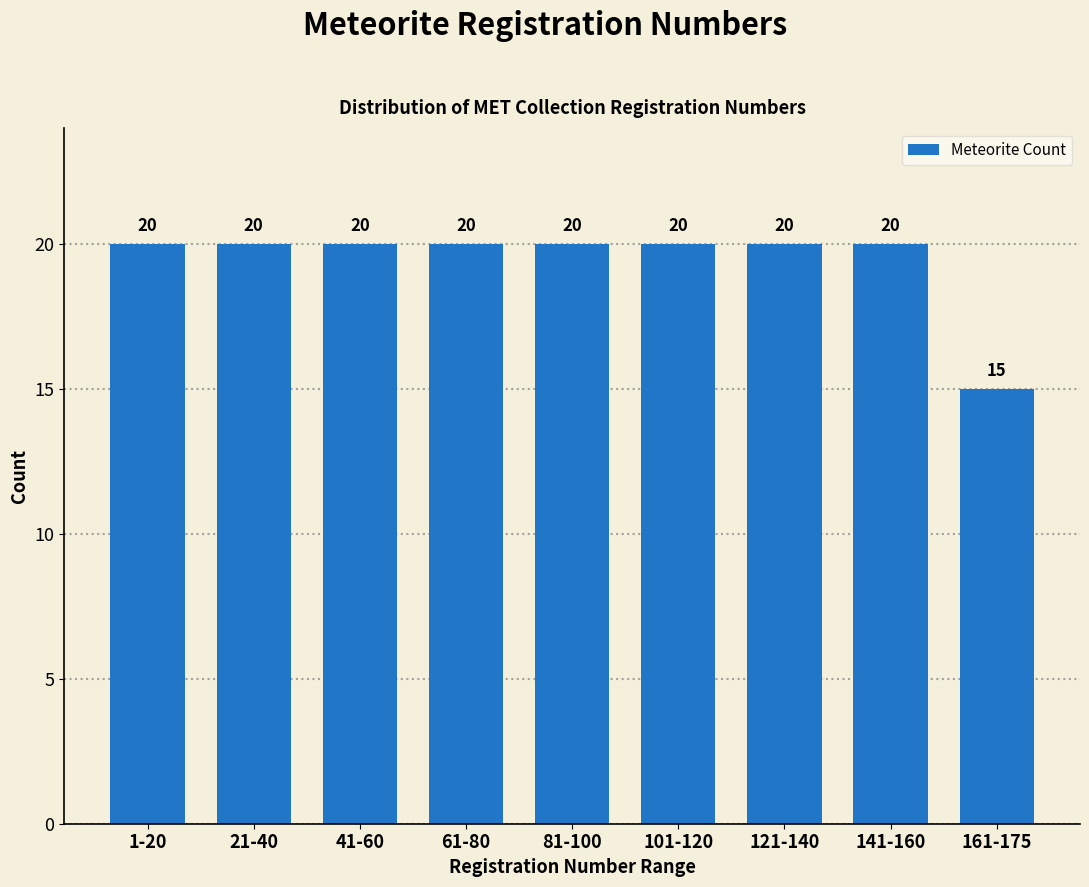

Reading left to right, list all the values displayed in this chart.

20	20	20	20	20	20	20	20	15